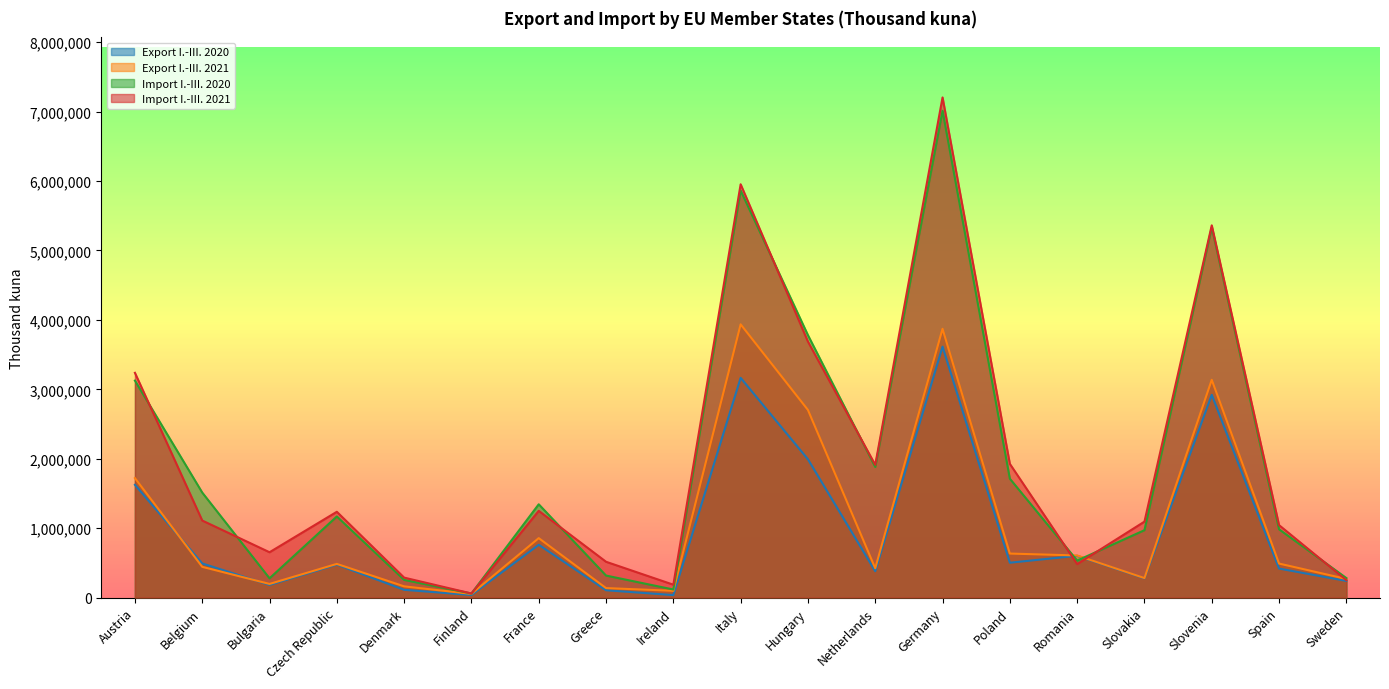

Is it true that Export I.-III. 2020 equals 2851157 at Hungary?

False